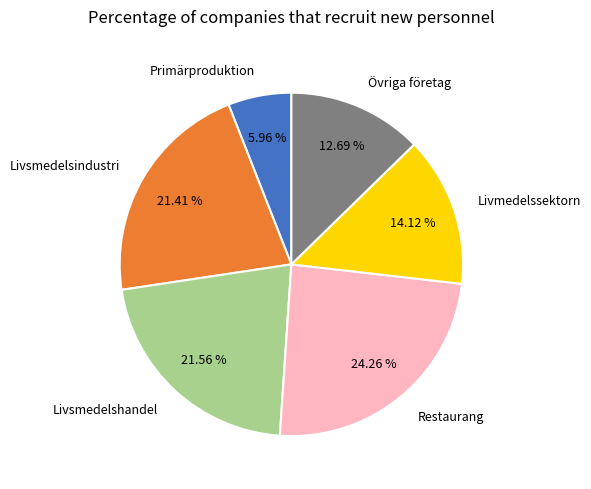

True or false: Livsmedelsindustri accounts for 21% of the total.

True